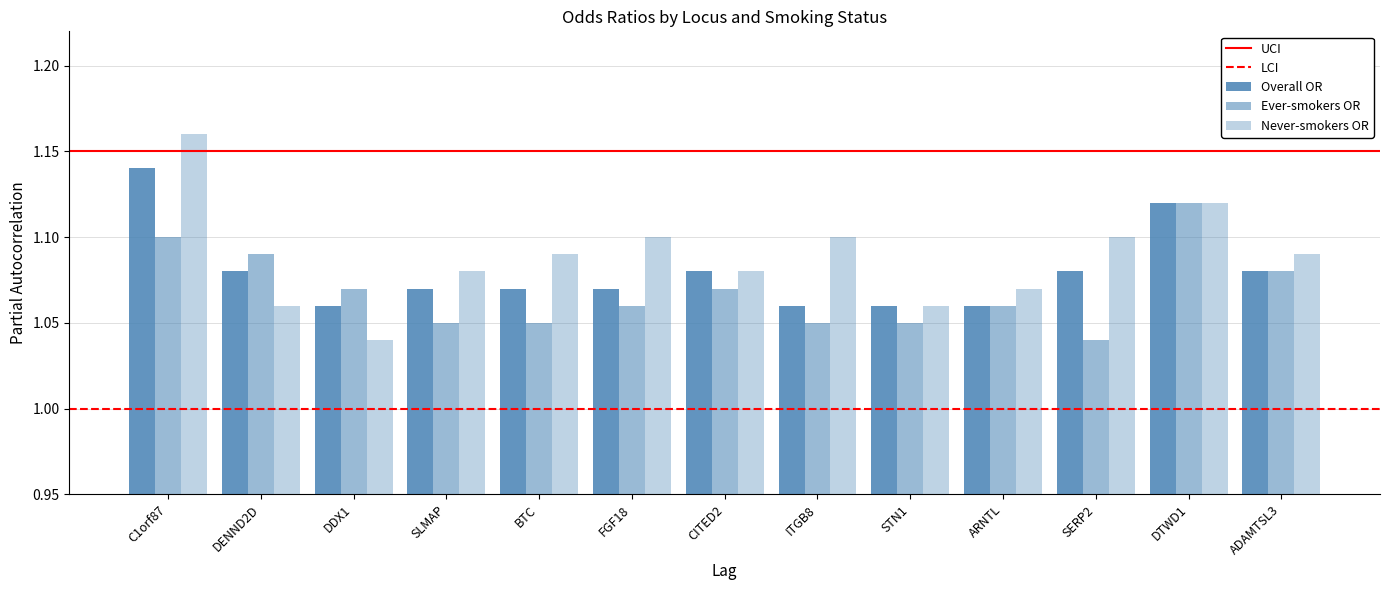

True or false: Overall OR has a value of 1.7 at DDX1.

False